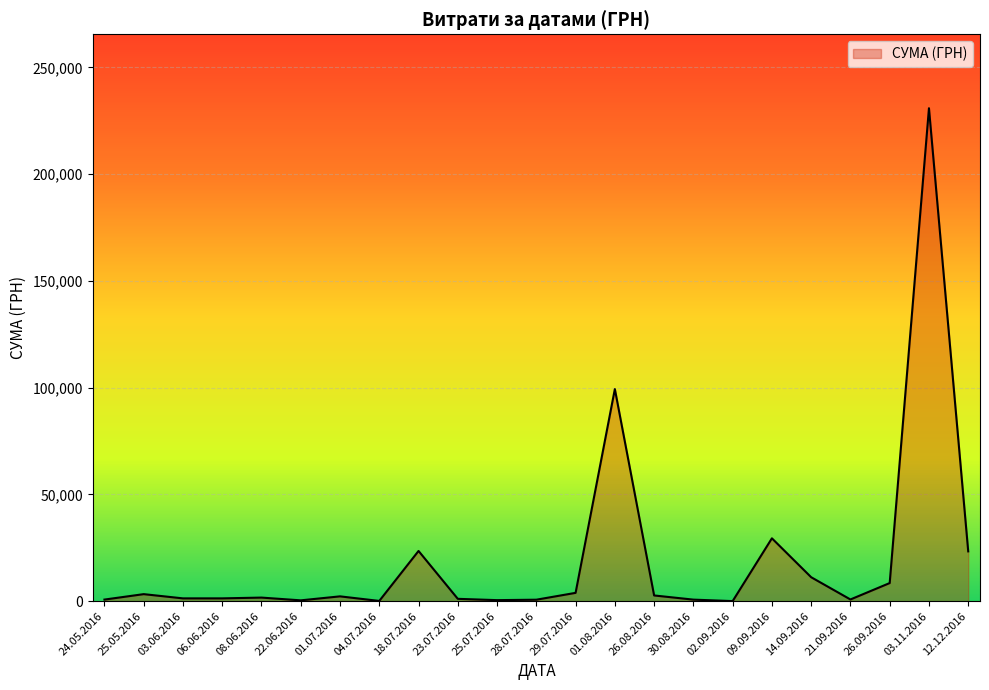

What is the difference between the maximum and minimum values?

230824.8